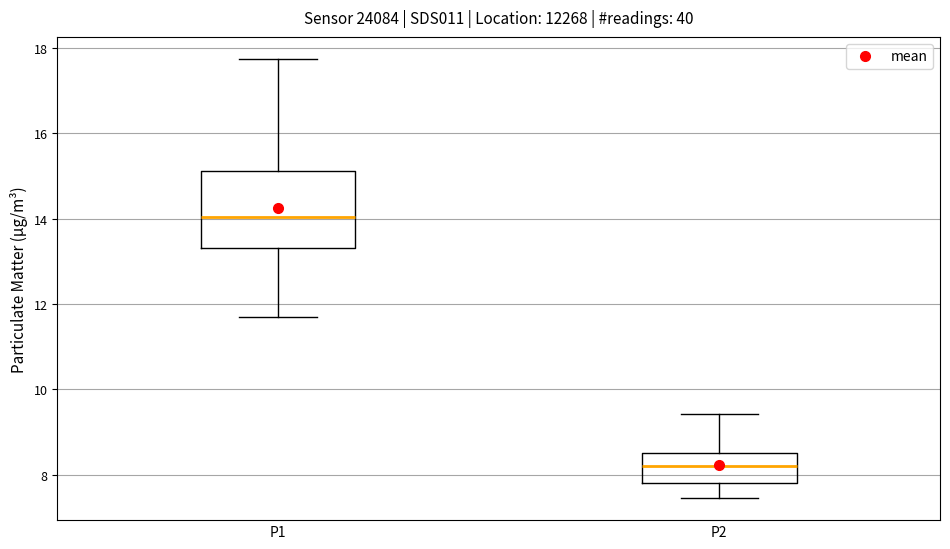

Reading left to right, read every box against the y-axis: the position of its median line, the range the box covers, and the ends of its whiskers. The values are not printed on the chart, so give them approximately, as read against the axis.

P1: median 14.0, box 13.4 to 15.2, whiskers 11.8 to 17.8
P2: median 8.2, box 7.8 to 8.6, whiskers 7.4 to 9.4